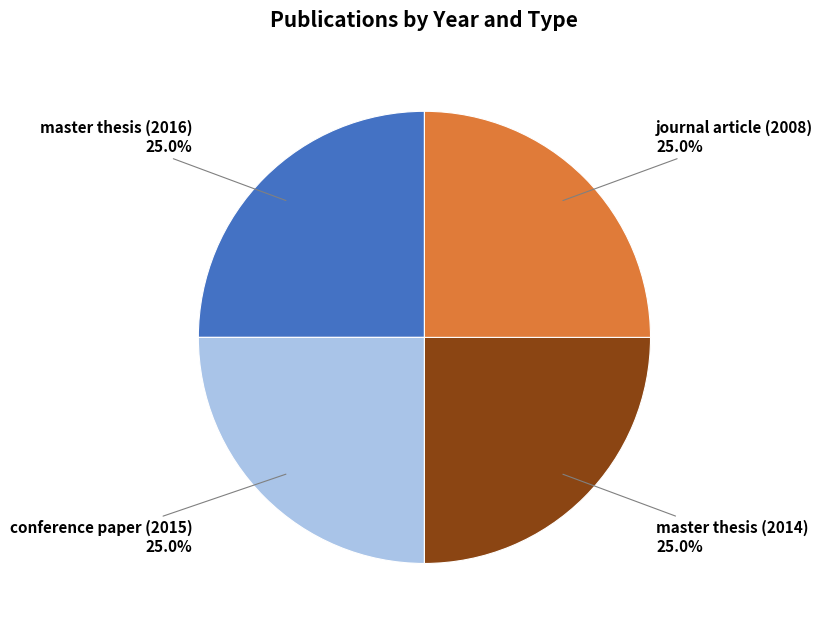

Does any single category account for the majority?

No